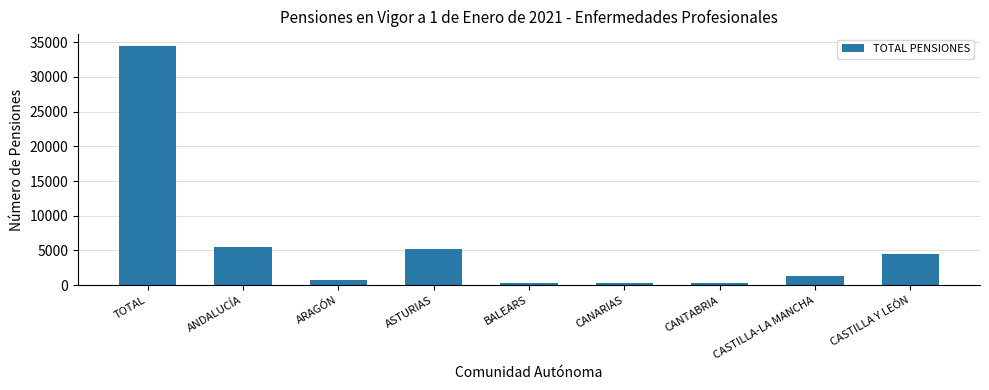

What is the maximum value shown in the chart?

34440